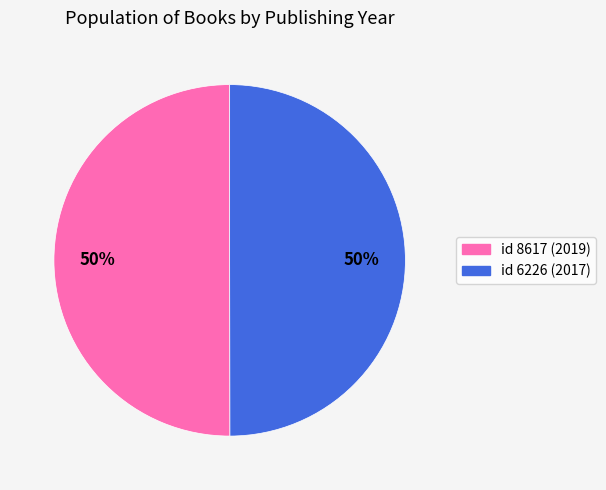

How many slices are in this pie chart?

2